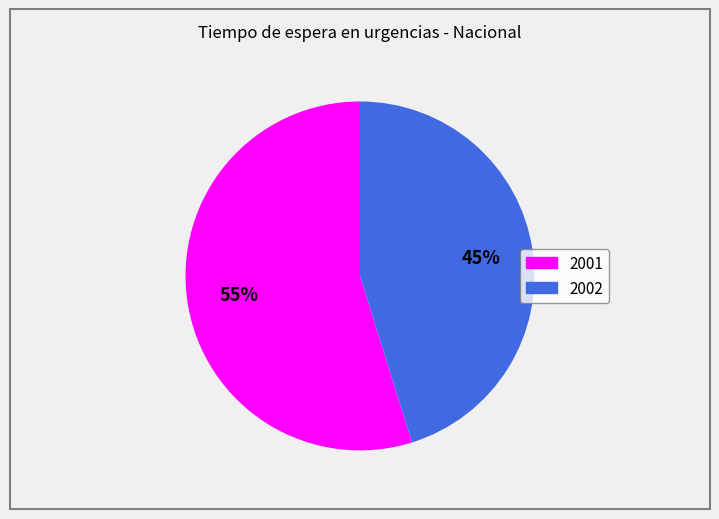

To the nearest percent, what portion does 2001 represent?

55%